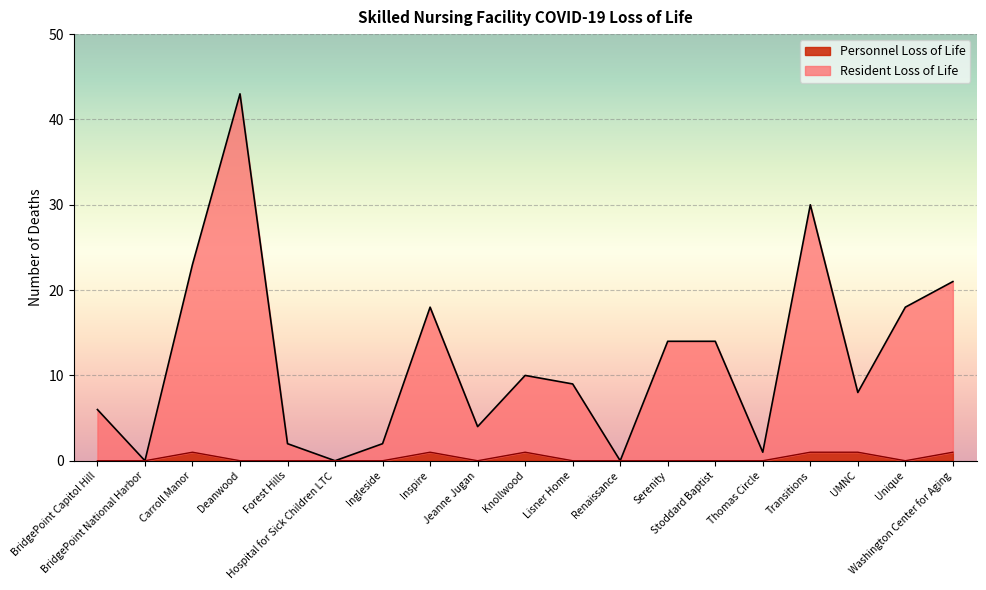

Rank the series by their maximum value, from highest to lowest.

Resident Loss of Life, Personnel Loss of Life